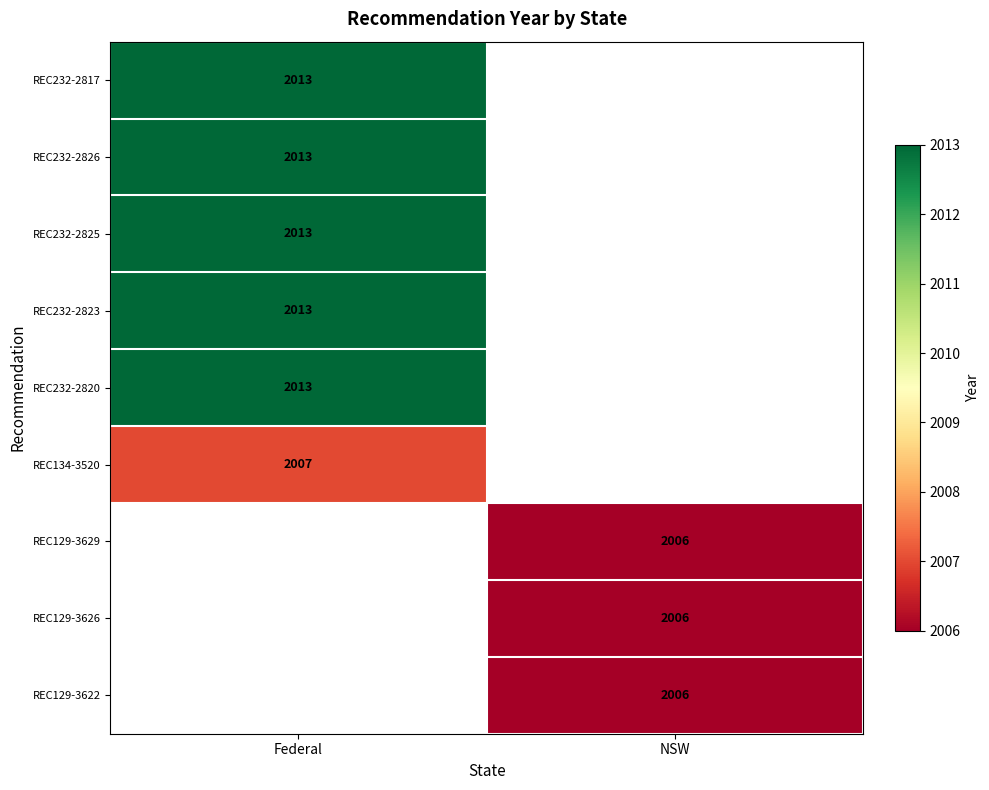

What is the maximum value shown in the chart?

2013.0